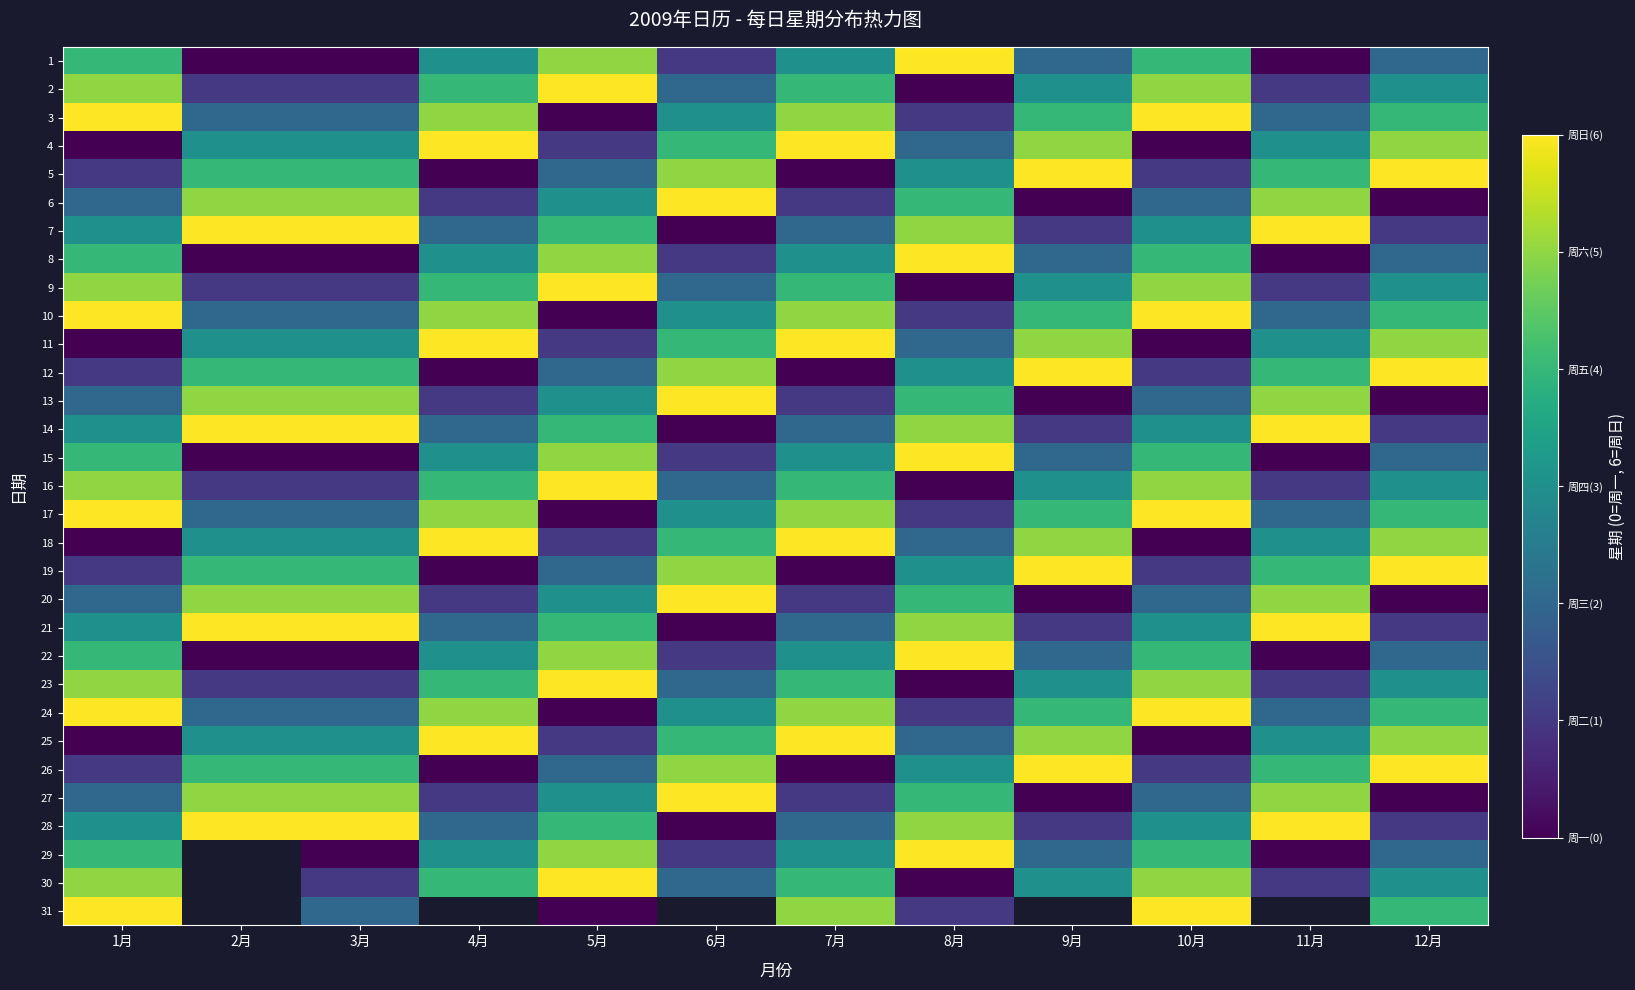

True or false: 20 has a value of 3.3 at 6月.

False